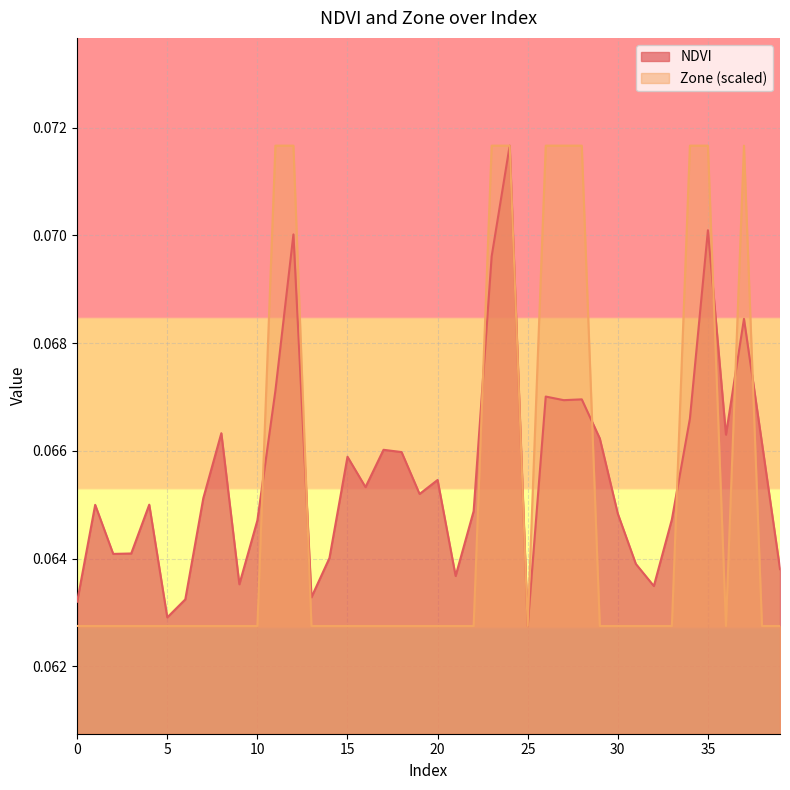

What are all the series names shown in the legend?

NDVI, Zone (scaled)